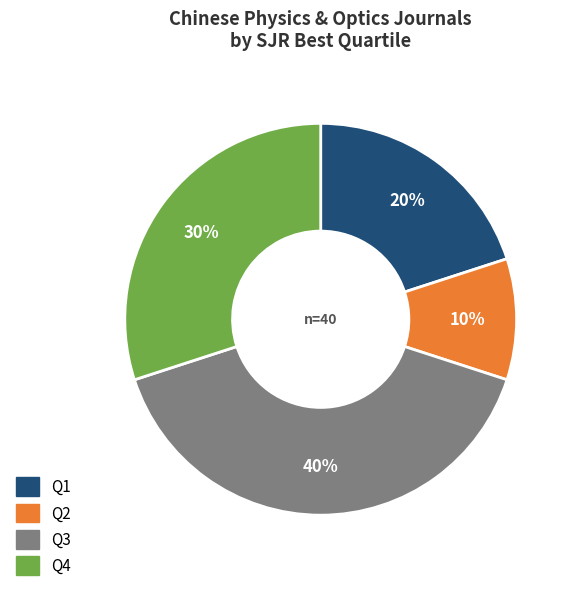

What percentage is the Q4 slice, to the nearest percent?

30%